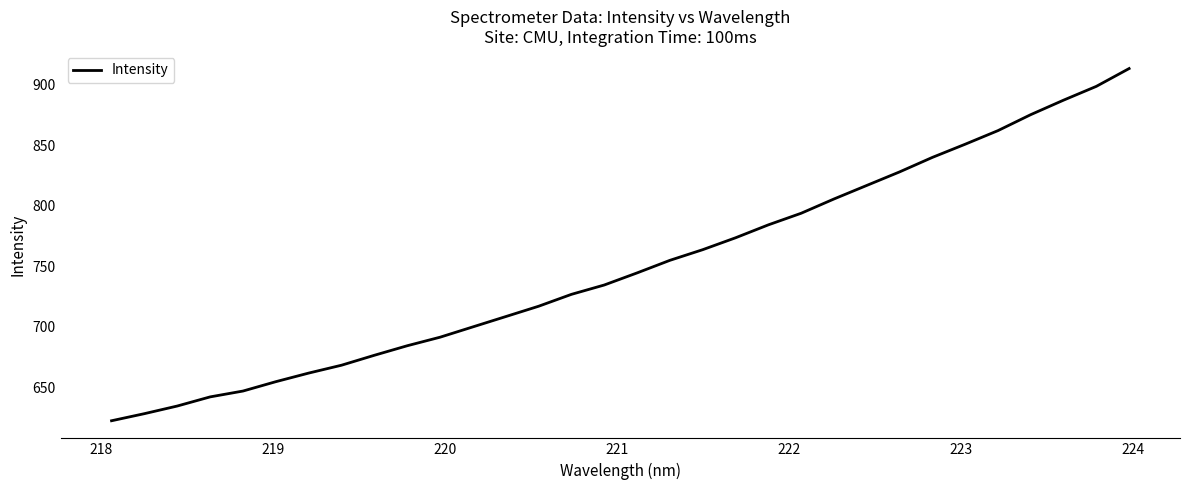

What is the minimum value shown in the chart?

622.1